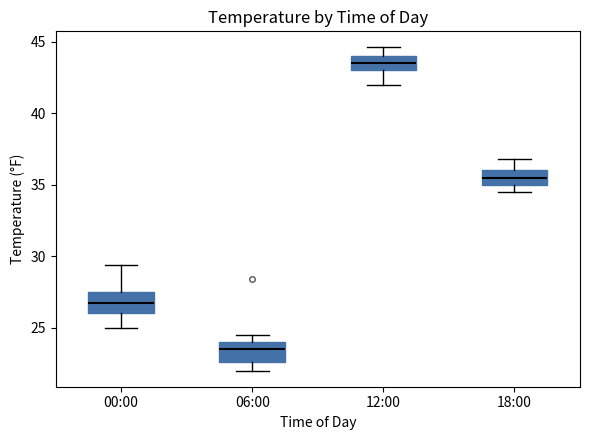

Where does the median line of the box for 06:00 sit on the y-axis? The values are not printed on the chart, so give them approximately, as read against the axis.

23.5